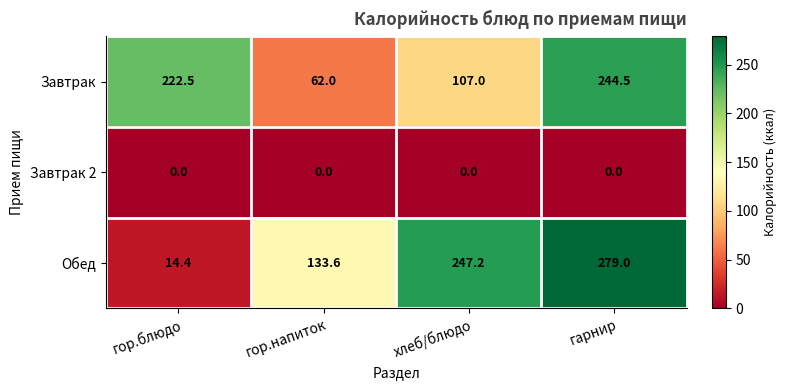

Rank the series by their maximum value, from highest to lowest.

Обед, Завтрак, Завтрак 2